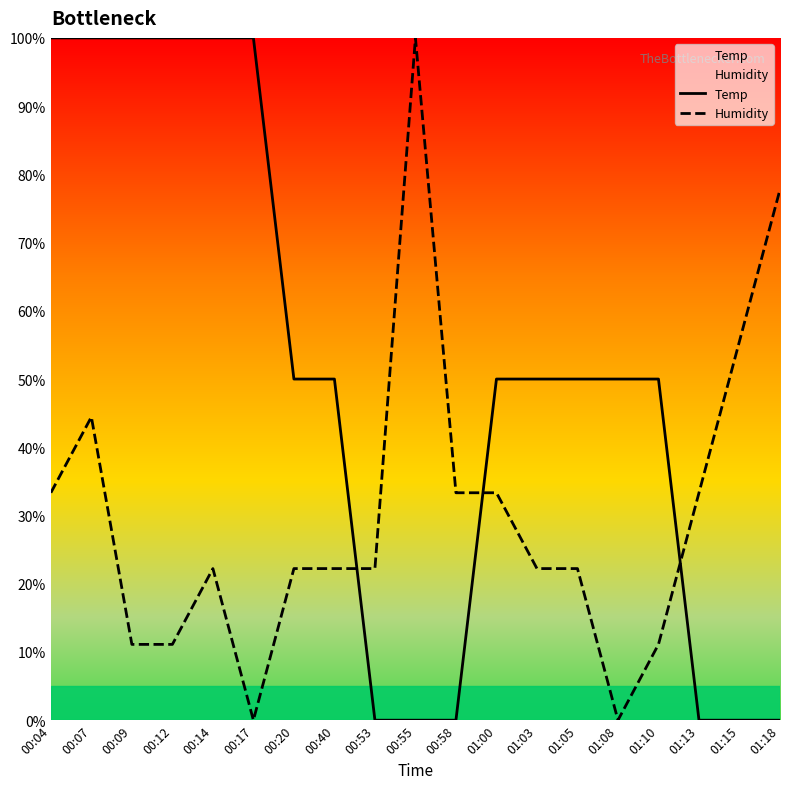

At how many categories does at least one series exceed 11?

19